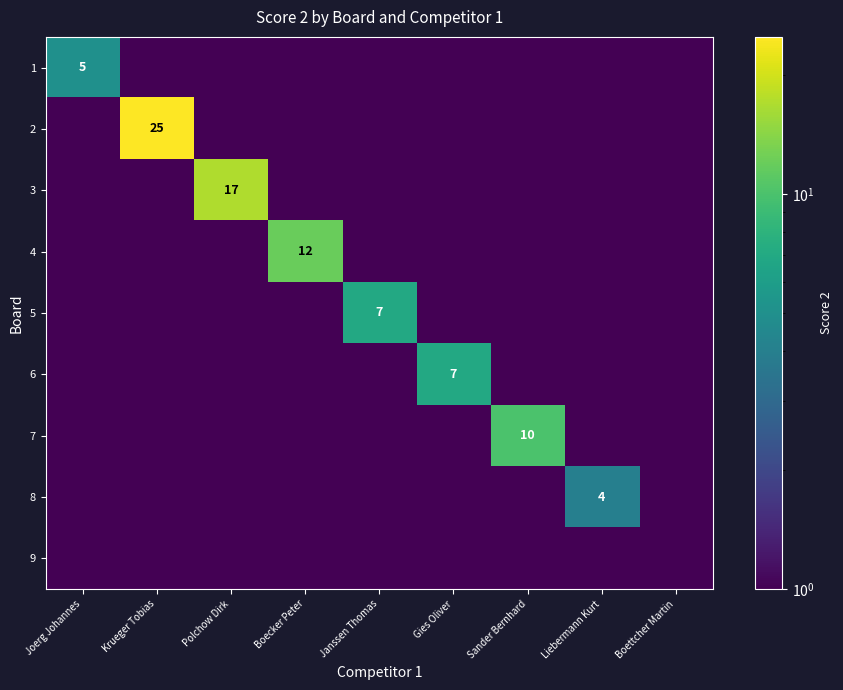

At which label is 3 closest to 8?

Joerg Johannes